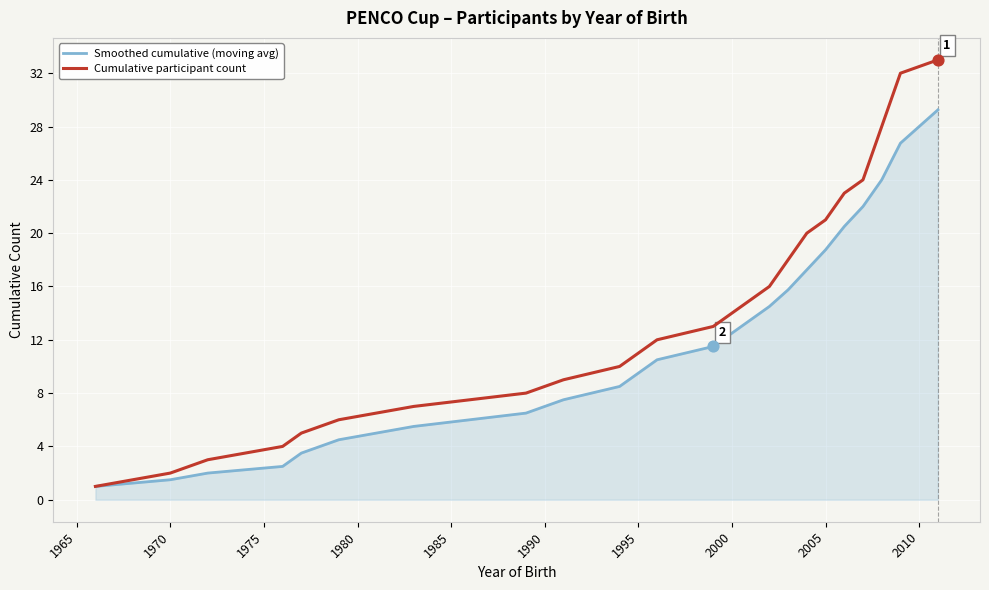

Which series has the largest total across all categories?

Cumulative participant count